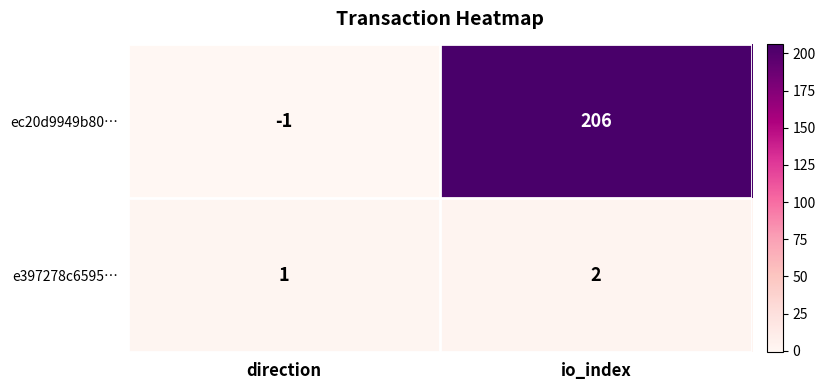

What is the sum of all ec20d9949b80… values?

205